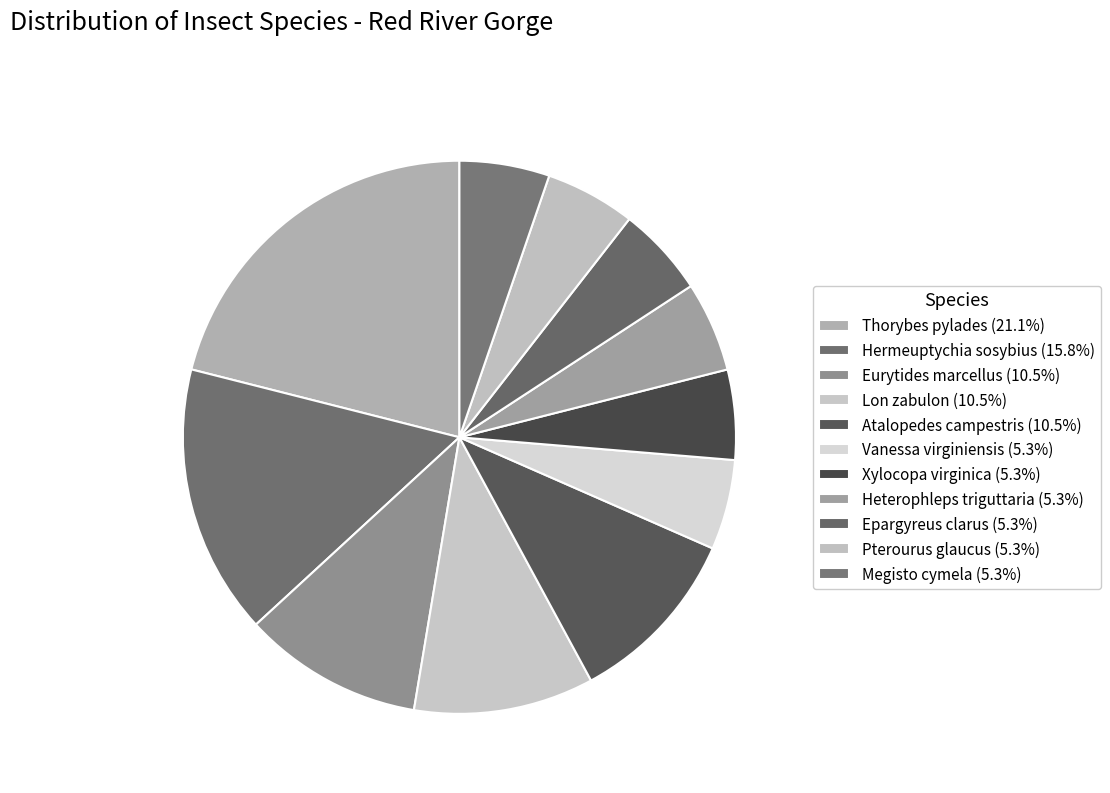

Which slice is the smallest?

Vanessa virginiensis